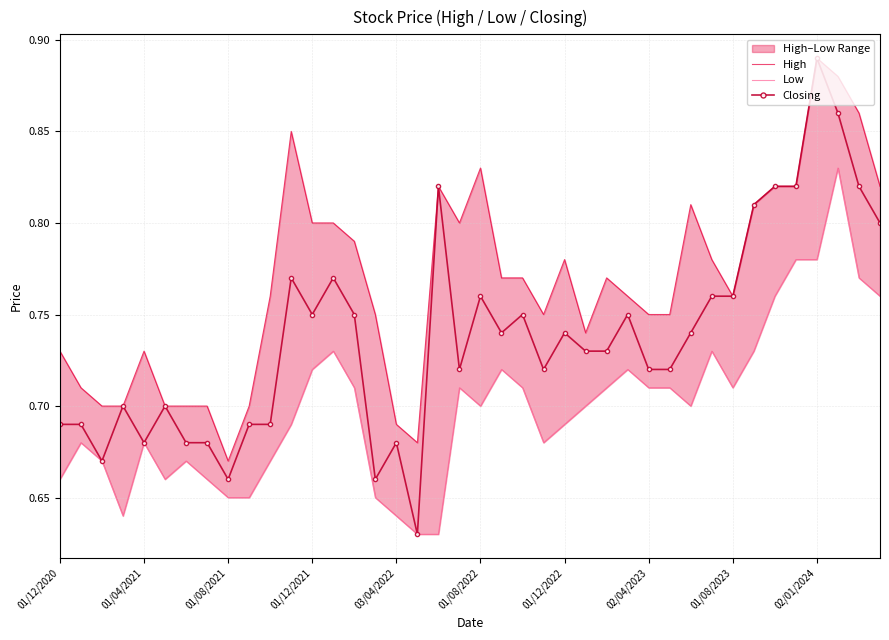

What position from the right is 23?

17